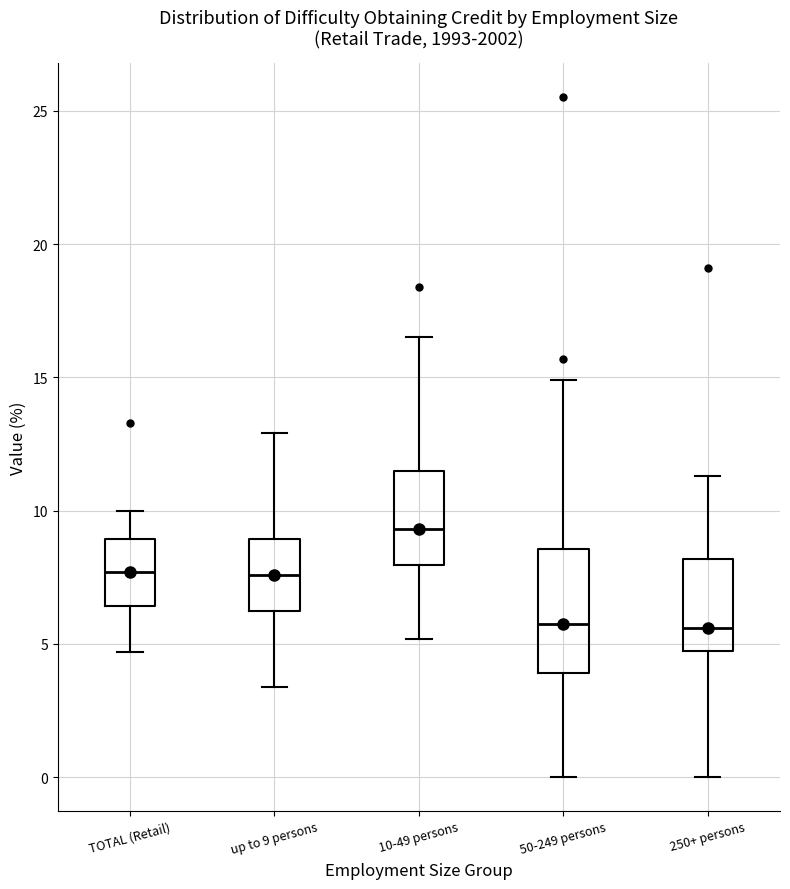

Reading left to right, transcribe this box plot: for each box, give where its median line is, the range the box spans, and where its two whiskers end, as read against the y-axis. The values are not printed on the chart, so give them approximately, as read against the axis.

TOTAL (Retail): median 7.5, box 6.5 to 9.0, whiskers 4.5 to 10.0
up to 9 persons: median 7.5, box 6.0 to 9.0, whiskers 3.5 to 13.0
10-49 persons: median 9.5, box 8.0 to 11.5, whiskers 5.0 to 16.5
50-249 persons: median 6.0, box 4.0 to 8.5, whiskers 0.0 to 15.0
250+ persons: median 5.5, box 4.5 to 8.0, whiskers 0.0 to 11.5